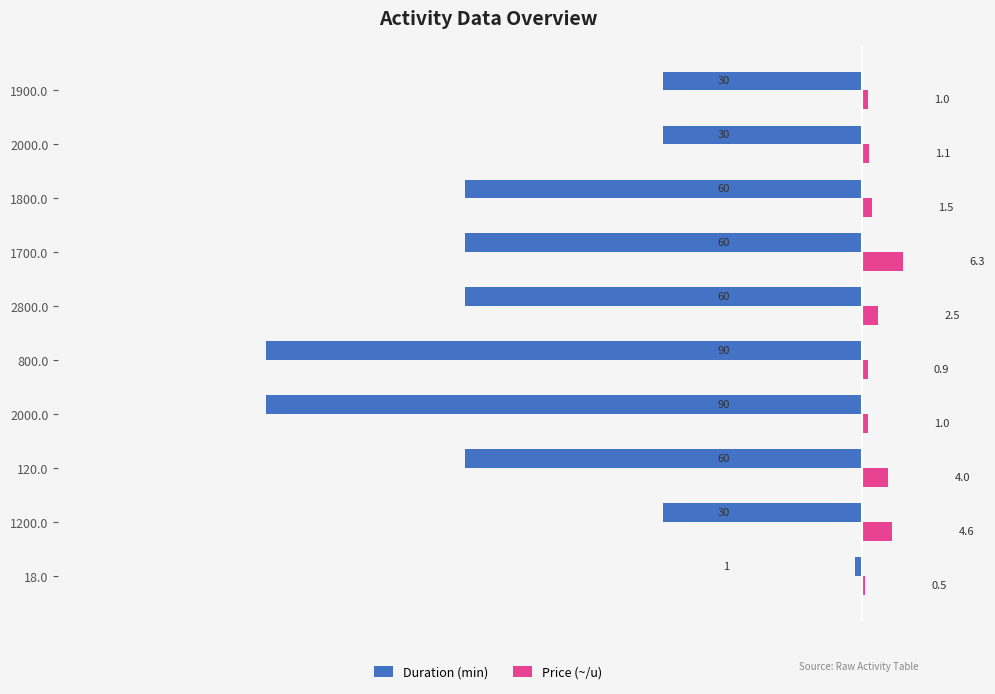

Count the number of data series in this chart.

2